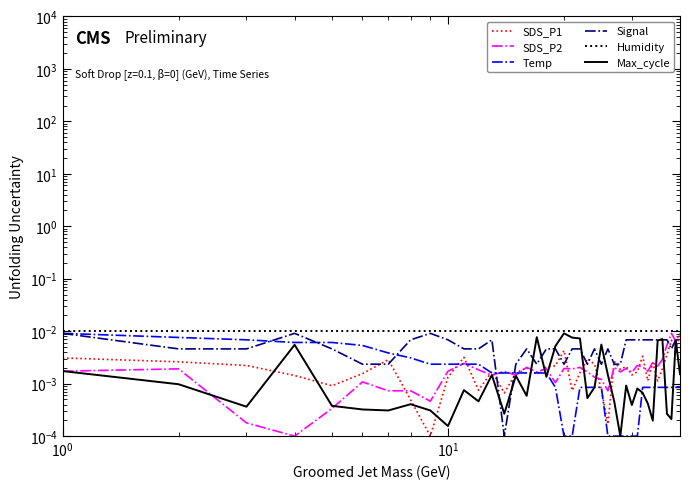

How many intersections are there between Max_cycle and Temp?

9